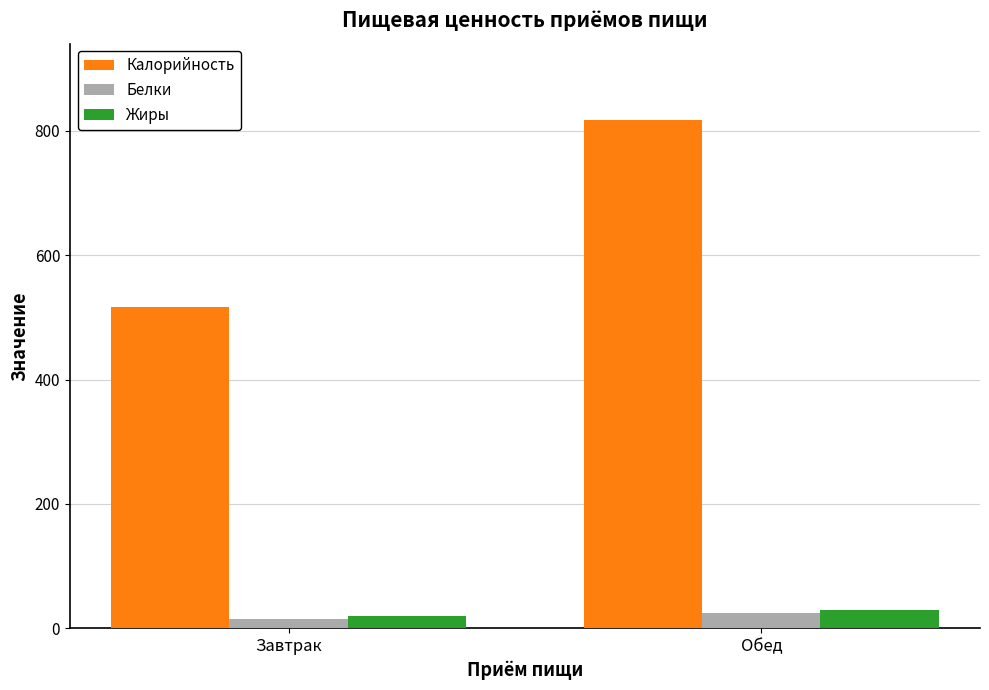

What is the total value across all series at Обед?

871.8